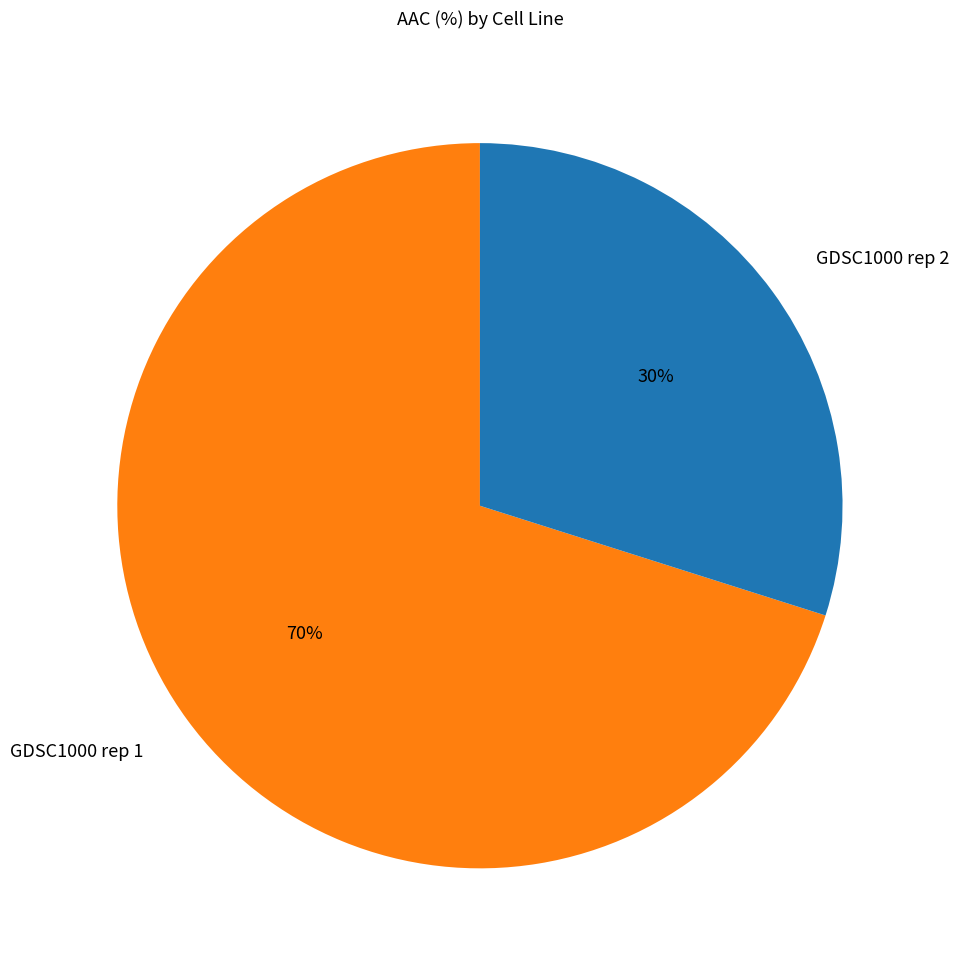

What is the largest slice in the pie chart?

GDSC1000 rep 1